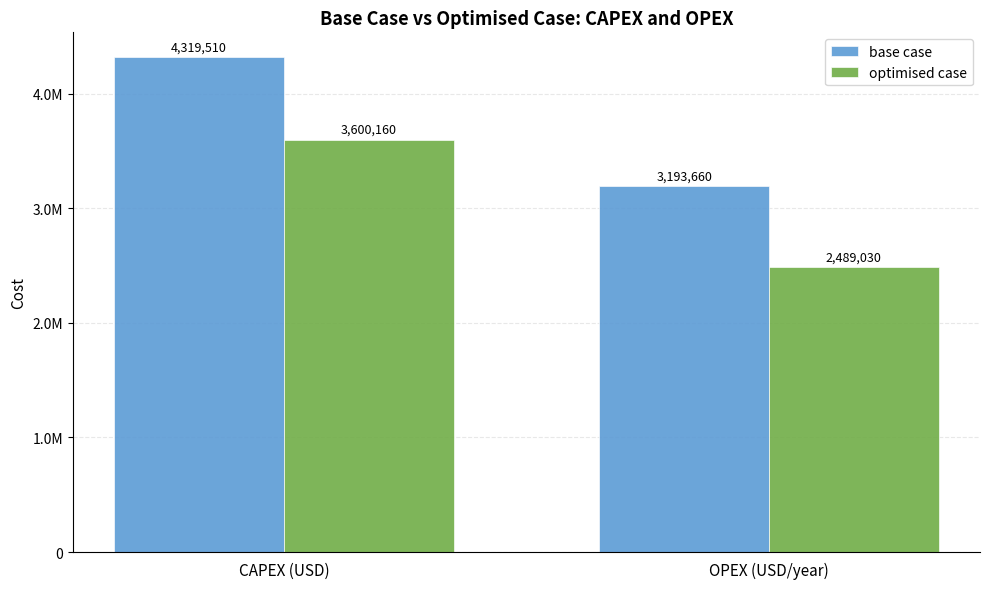

Does the chart contain any negative values?

No